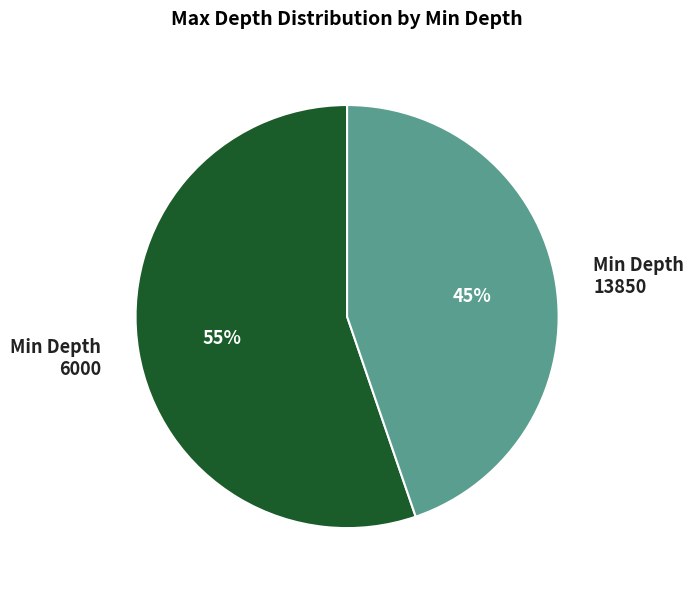

How many segments does this pie chart have?

2